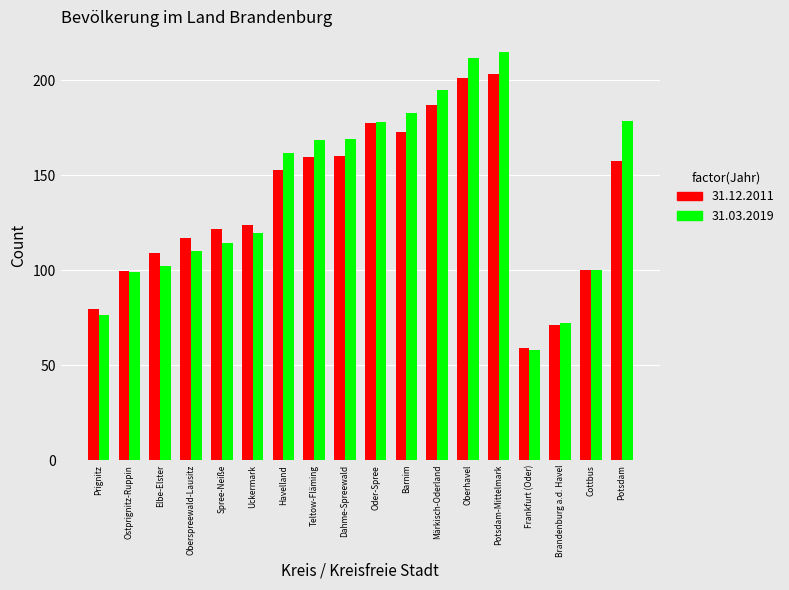

What position from the right is Prignitz?

18